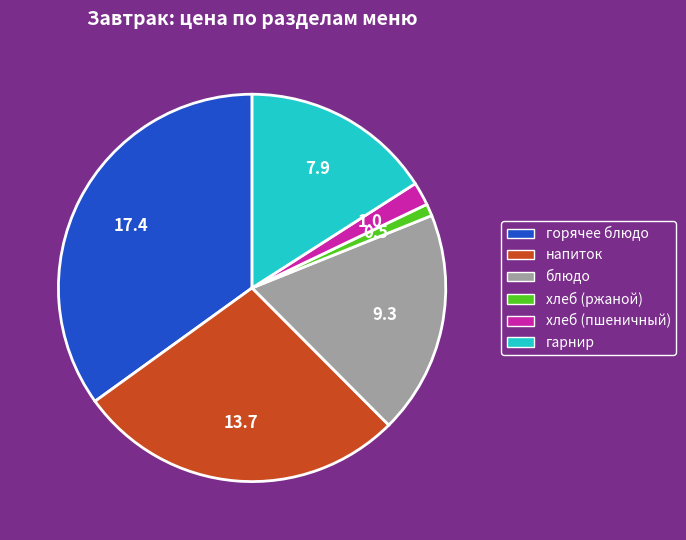

Rank the categories by value from highest to lowest.

горячее блюдо, напиток, блюдо, гарнир, хлеб (пшеничный), хлеб (ржаной)